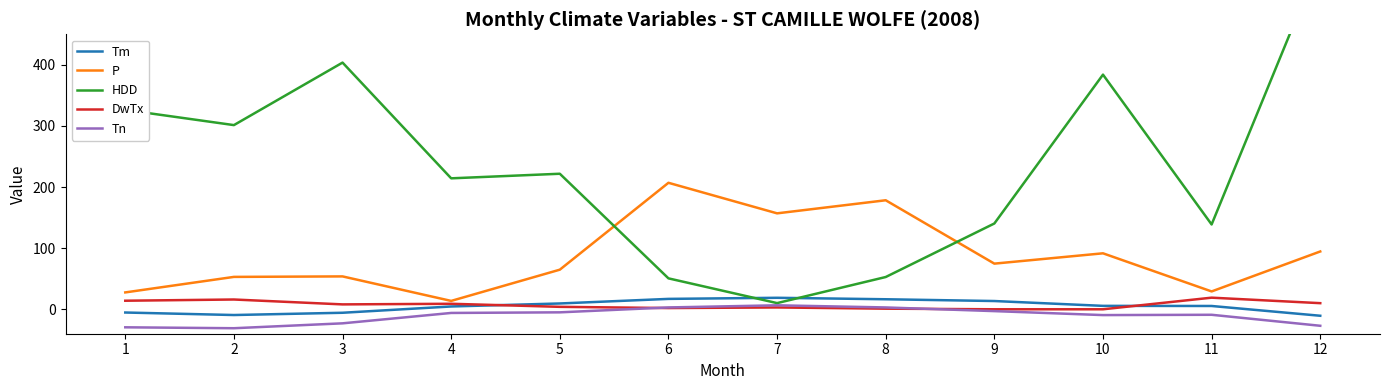

Reading left to right, transcribe all the data shown in this chart.

Tm: 1=-5.3	2=-9.4	3=-5.7	4=4.6	5=9.5	6=17.0	7=18.8	8=16.4	9=13.5	10=5.6	11=5.4	12=-10.6
P: 1=27.6	2=53.0	3=53.8	4=13.7	5=64.8	6=207.0	7=157.0	8=178.4	9=74.7	10=91.6	11=29.2	12=94.6
HDD: 1=326.3	2=301.4	3=403.7	4=214.3	5=221.8	6=50.6	7=10.1	8=52.8	9=140.4	10=384.0	11=138.8	12=571.7
DwTx: 1=14.0	2=16.0	3=8.0	4=9.0	5=4.0	6=2.0	7=3.0	8=1.0	9=0.0	10=0.0	11=19.0	12=10.0
Tn: 1=-29.5	2=-31.0	3=-23.0	4=-6.0	5=-5.0	6=3.0	7=6.5	8=3.0	9=-3.0	10=-9.5	11=-9.0	12=-27.0